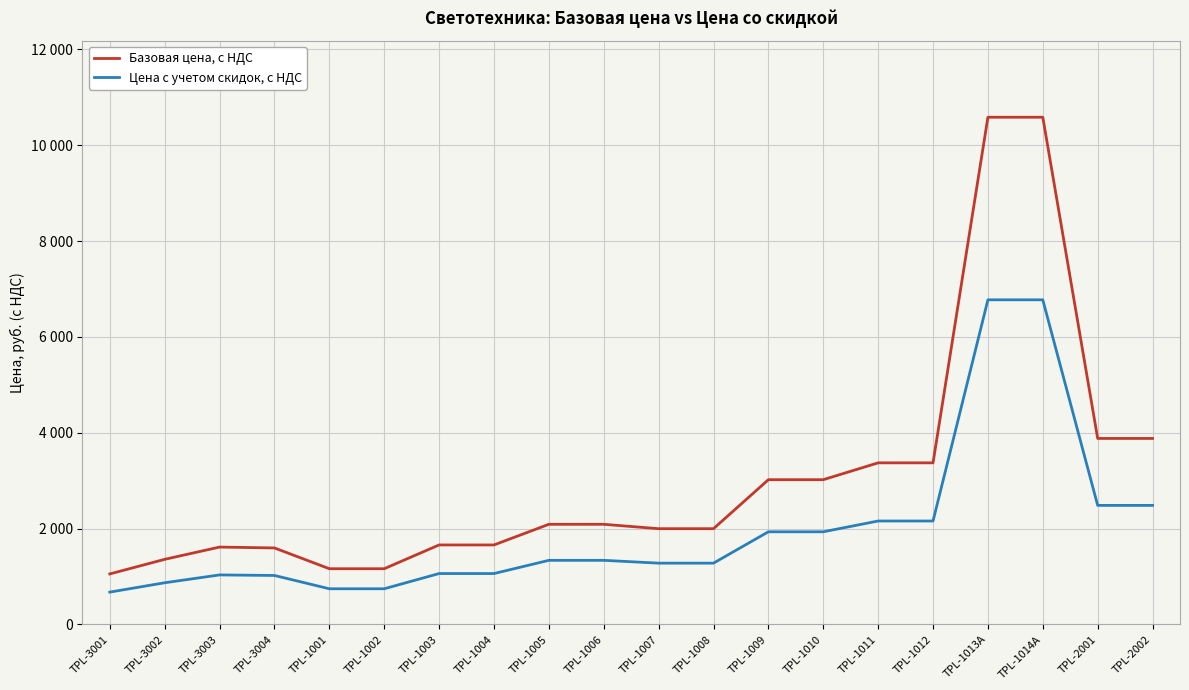

Reading left to right, transcribe all the data shown in this chart.

Базовая цена, с НДС: 1053.1	1357.8	1613.6	1595.6	1162.0	1162.0	1658.0	1658.0	2088.9	2088.9	1997.5	1997.5	3019.8	3019.8	3371.5	3371.5	10583.2	10583.2	3880.6	3880.6
Цена с учетом скидок, с НДС: 674.0	869.0	1032.7	1021.2	743.6	743.6	1061.2	1061.2	1336.9	1336.9	1278.4	1278.4	1932.7	1932.7	2157.7	2157.7	6773.2	6773.2	2483.6	2483.6